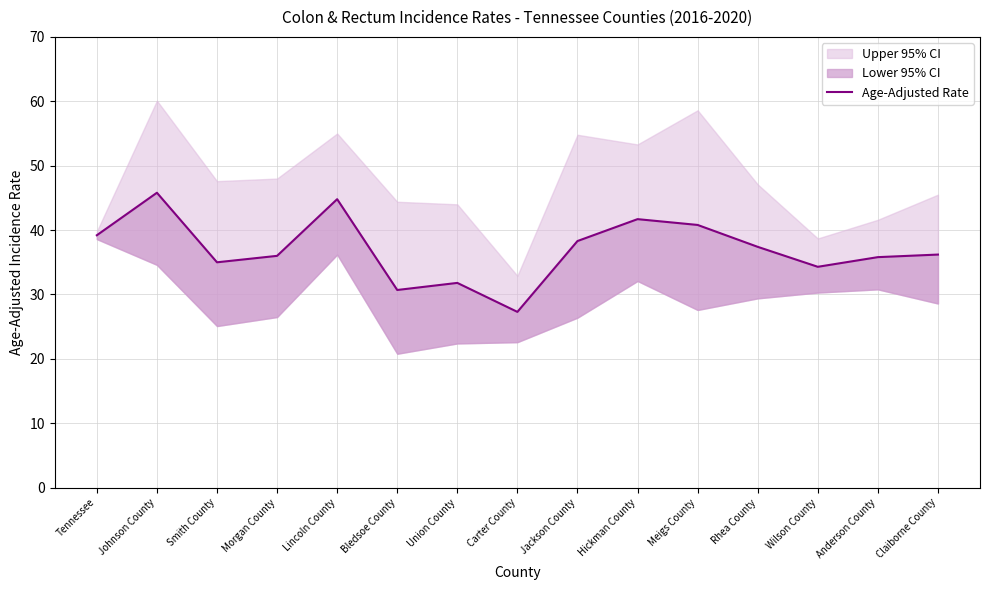

List the labels in order of value, largest first.

Johnson County, Lincoln County, Hickman County, Meigs County, Tennessee, Jackson County, Rhea County, Claiborne County, Morgan County, Anderson County, Smith County, Wilson County, Union County, Bledsoe County, Carter County